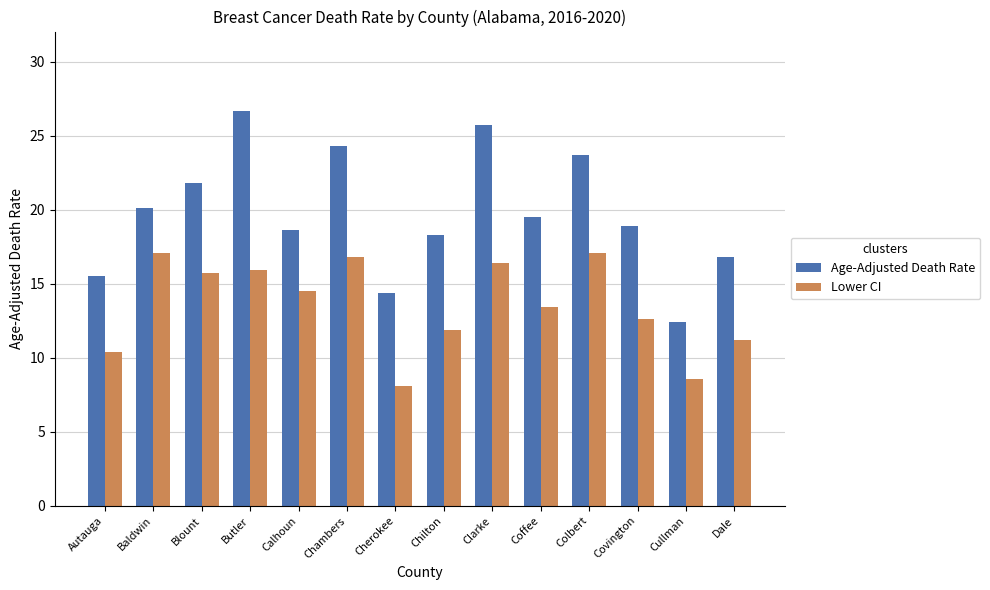

Between Blount and Butler, which series saw the biggest shift?

Age-Adjusted Death Rate